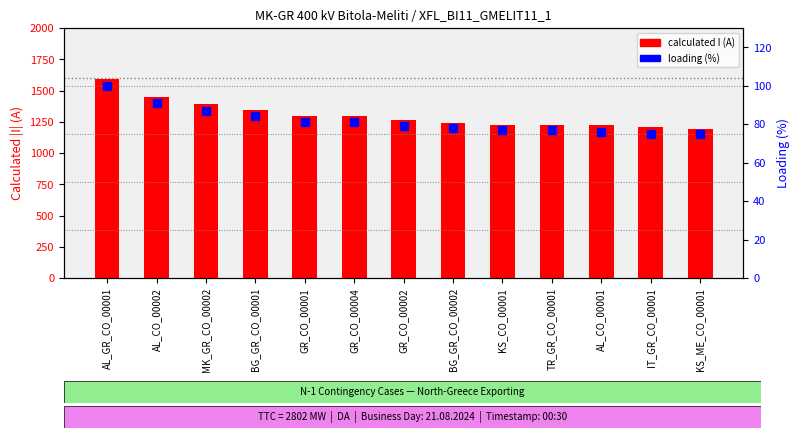

What are all the series names shown in the legend?

calculated I (A), loading (%)